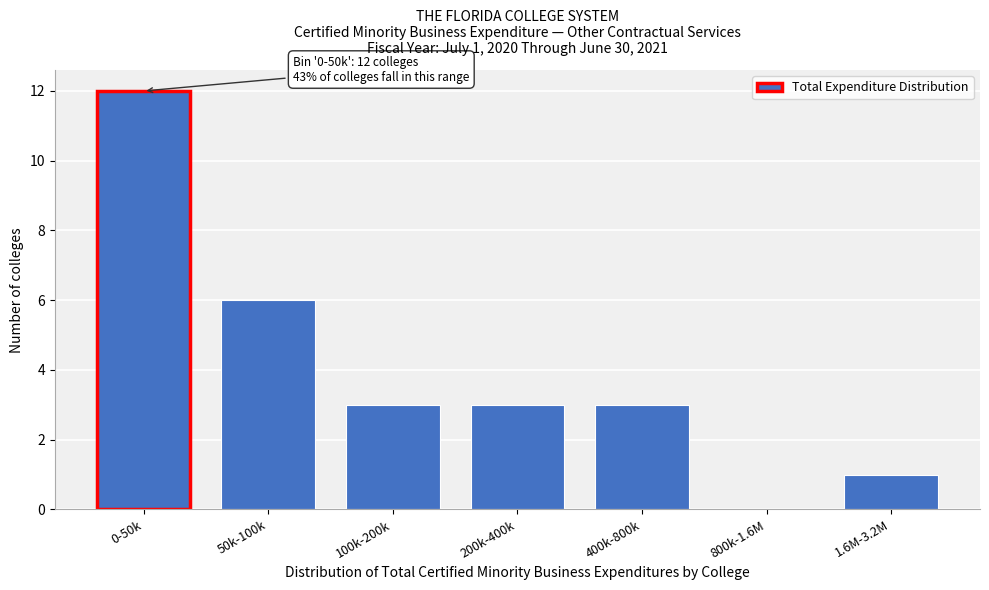

Reading left to right, list all the values displayed in this chart.

0-50k=12	50k-100k=6	100k-200k=3	200k-400k=3	400k-800k=3	800k-1.6M=0	1.6M-3.2M=1